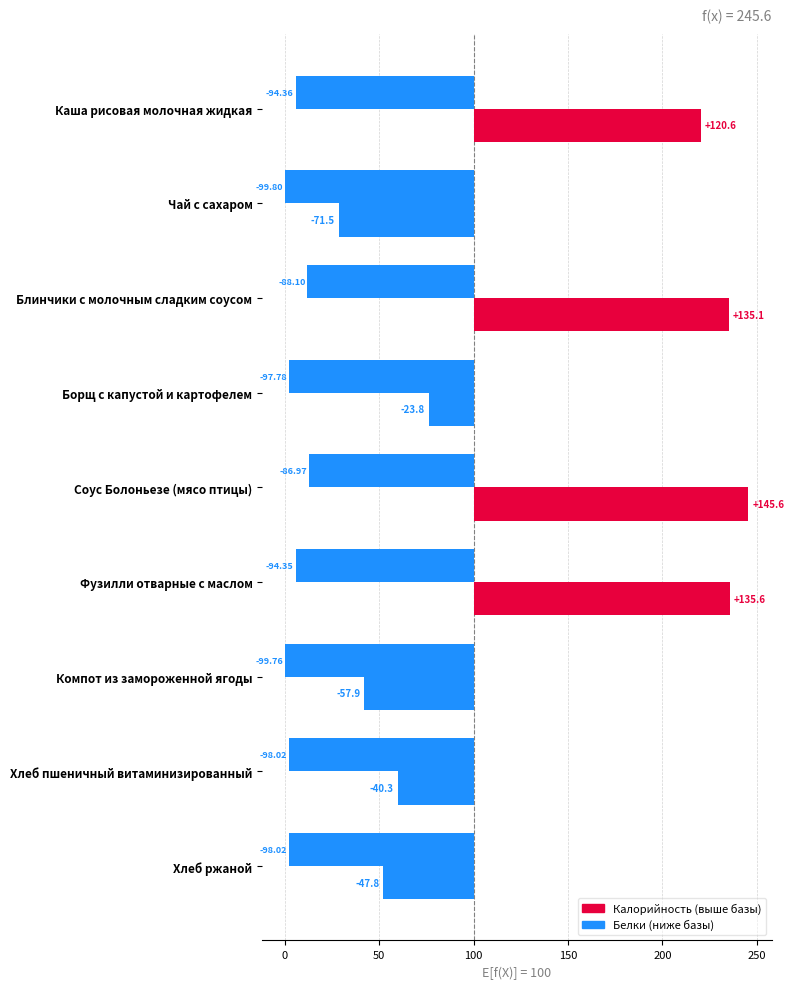

What is the approximate value of Белки at Фузилли отварные с маслом?

-94.3